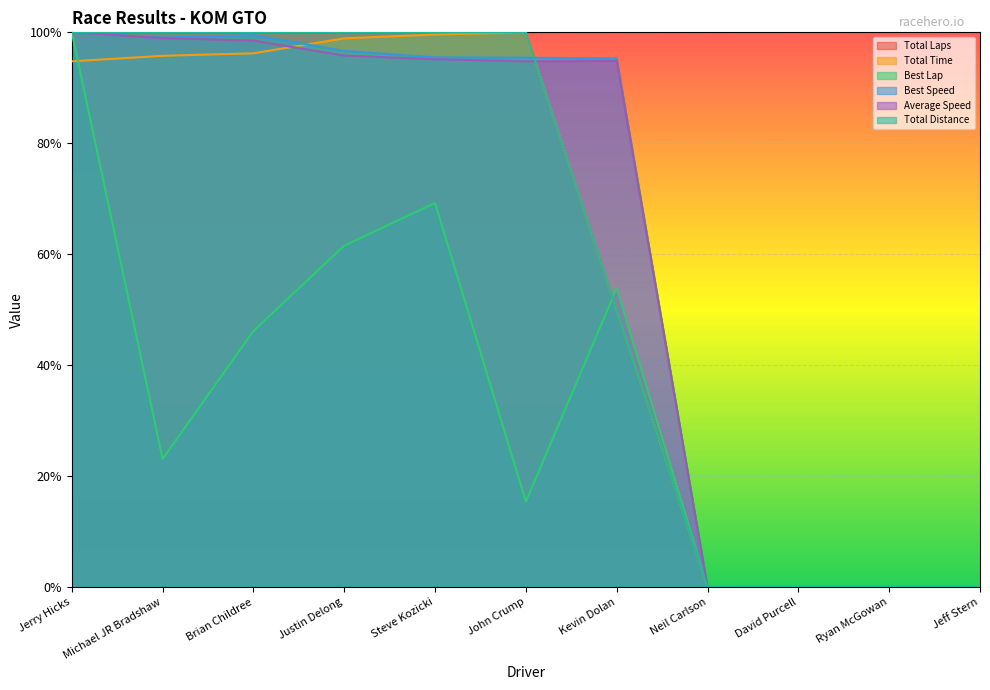

True or false: Total Laps has more than 1 points higher than both neighbors.

False